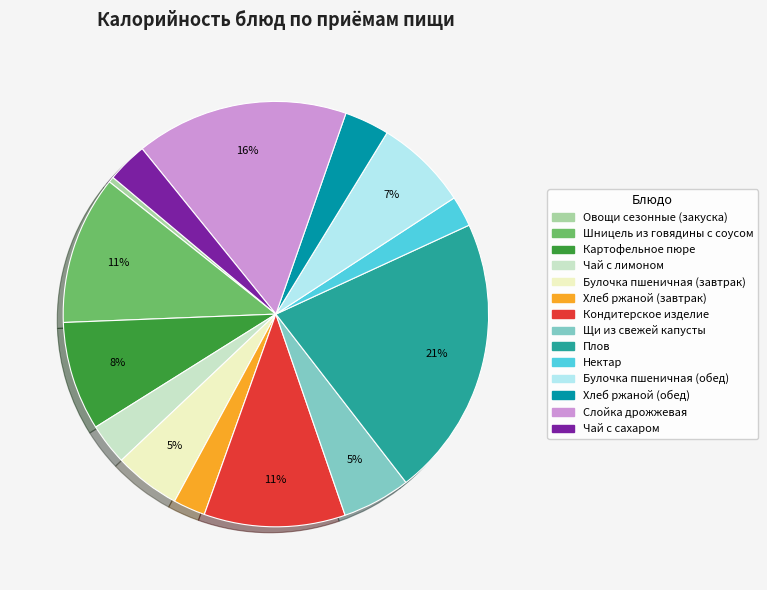

What is the smallest slice in the pie chart?

Овощи сезонные (закуска)